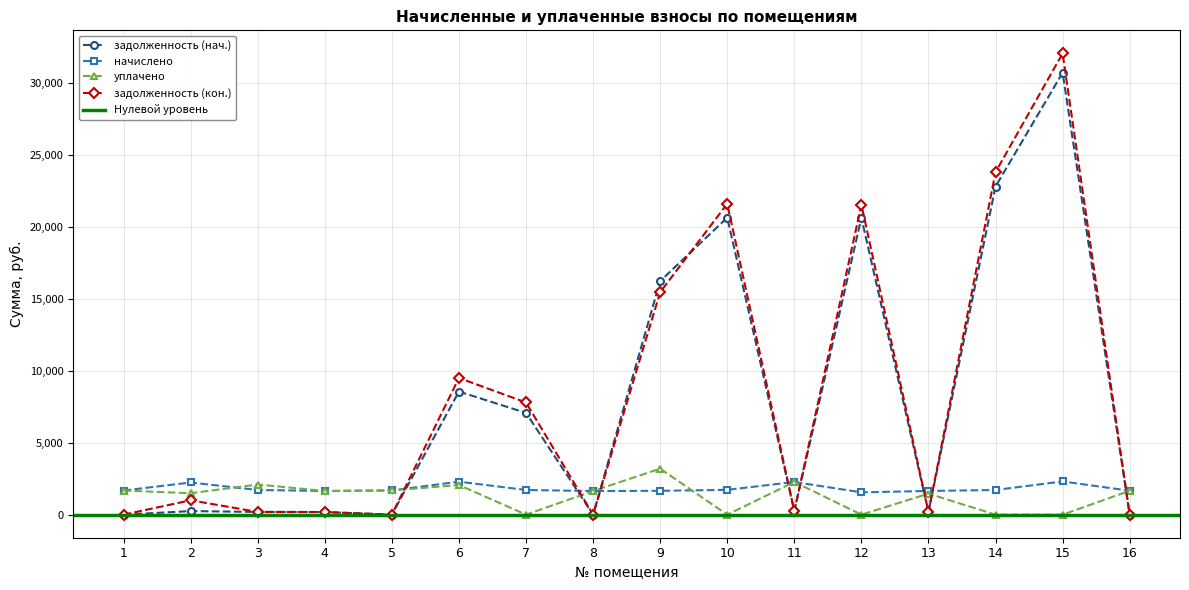

Where is задолженность (нач.) nearest to the value 15372?

9